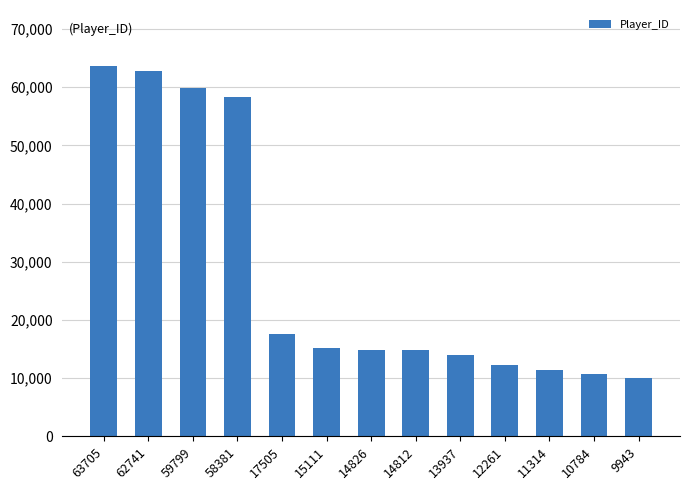

What is the average value?

28086